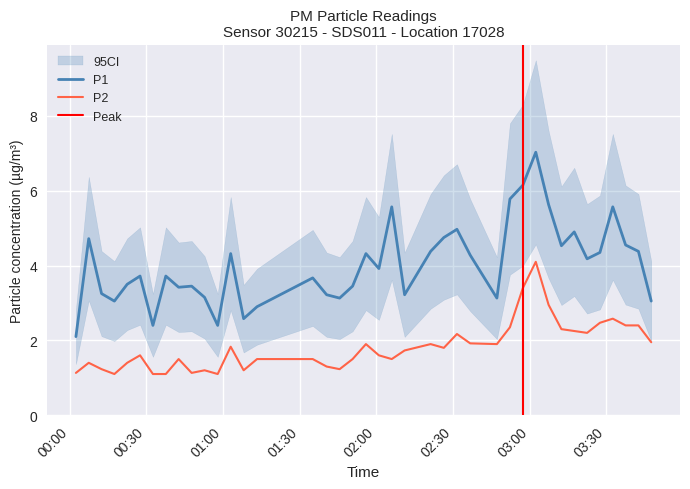

Rank the series by their maximum value, from lowest to highest.

P2, P1